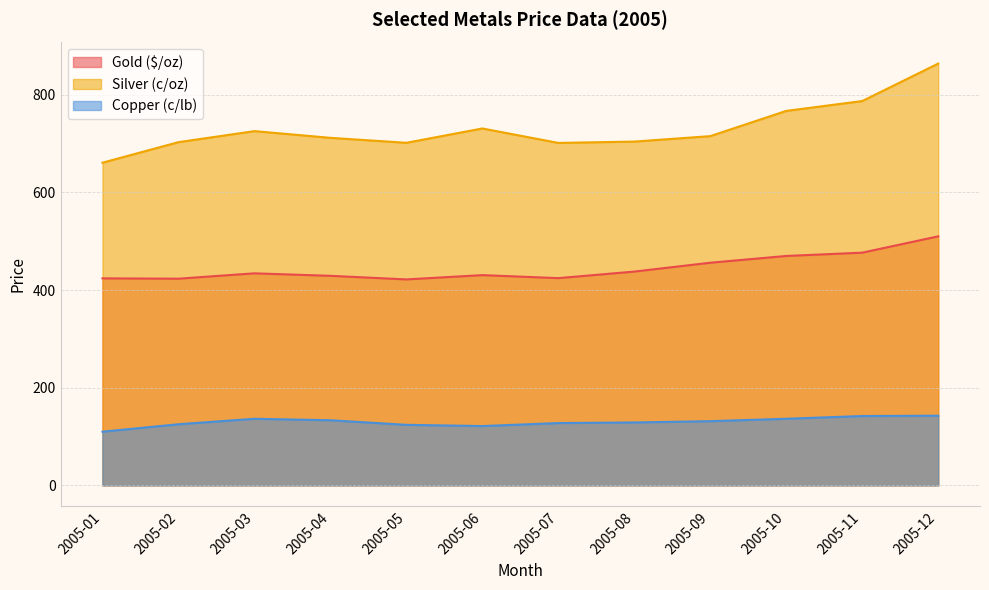

How many values in the Gold ($/oz) series are below 434?

6